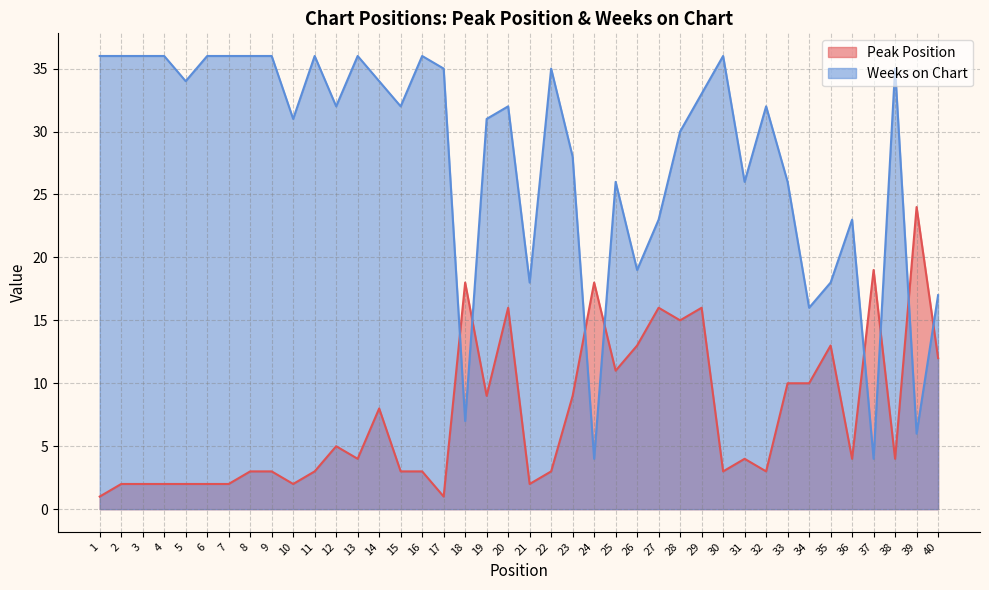

How many lines are shown in the chart?

2